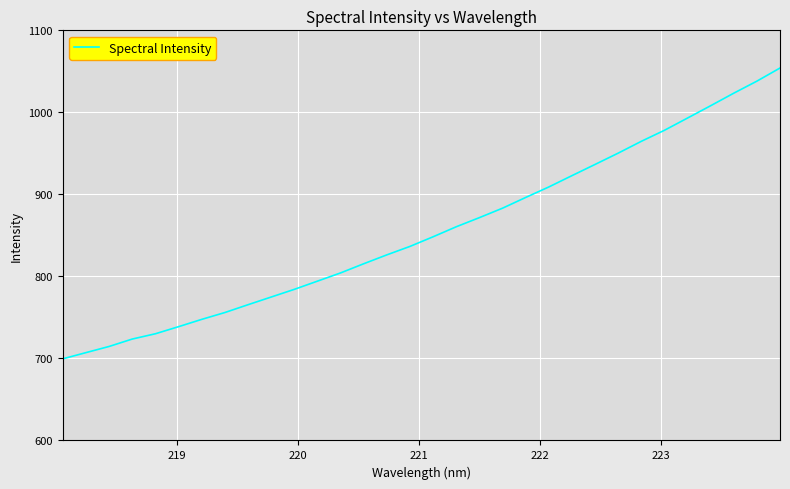

What is the greatest value displayed?

1054.1